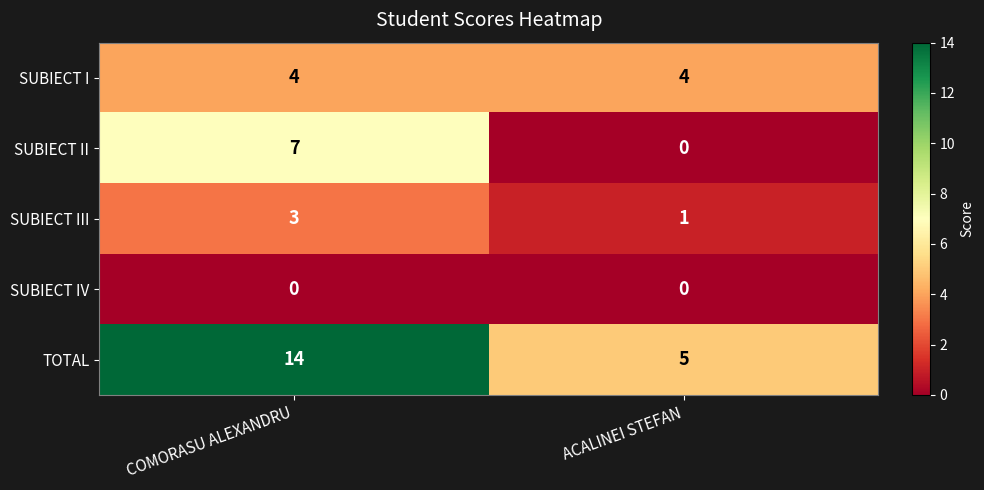

The value of TOTAL at COMORASU ALEXANDRU is 14. True or false?

True